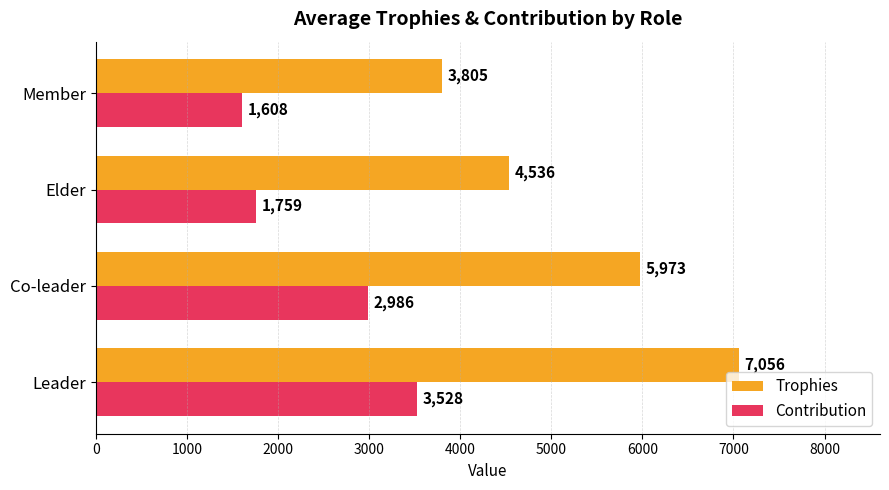

What is the difference between the maximum and second lowest values in the Contribution series?

1769